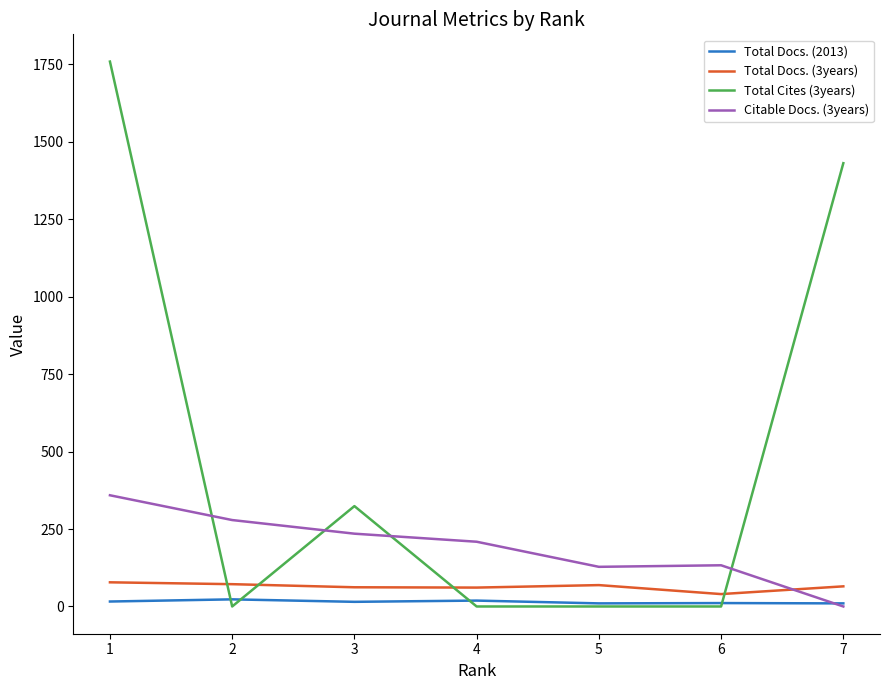

Which series has the largest range (max minus min)?

Total Cites (3years)